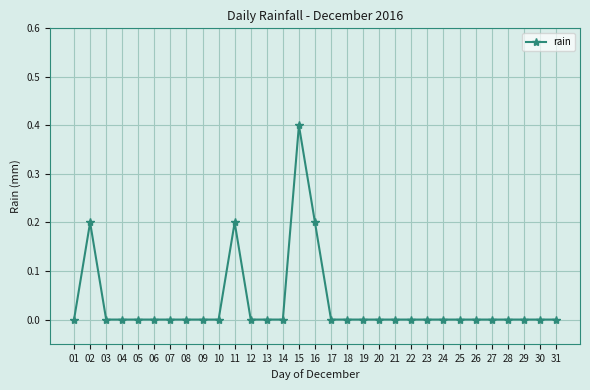

Is it true that the value at 06 is 0.0?

True